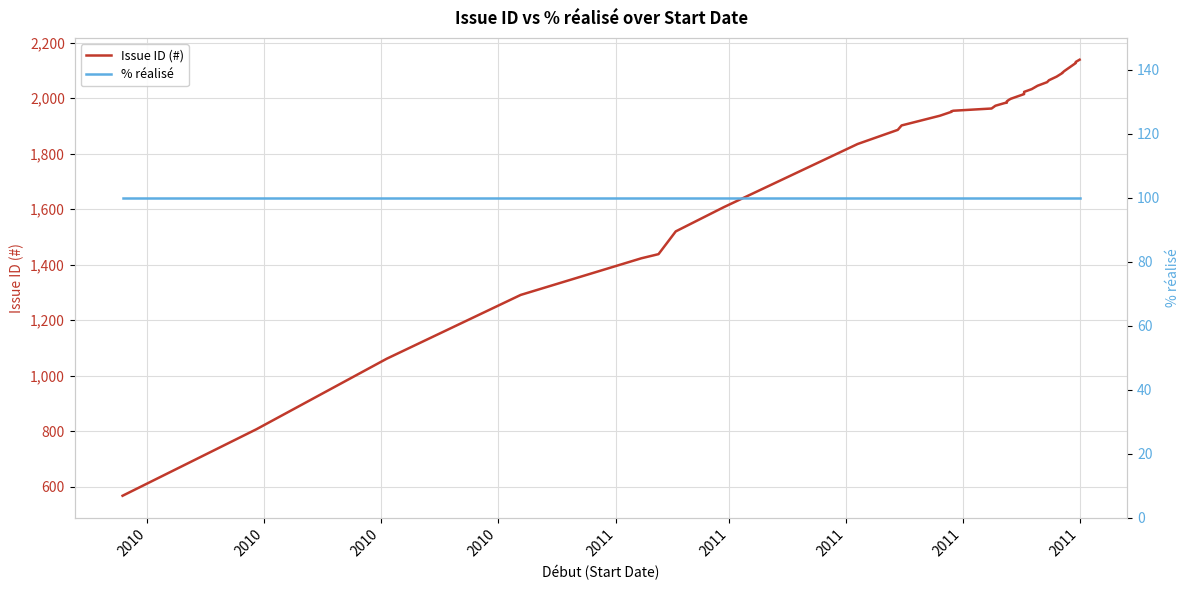

True or false: Issue ID (#) and % réalisé intersect in this chart.

False